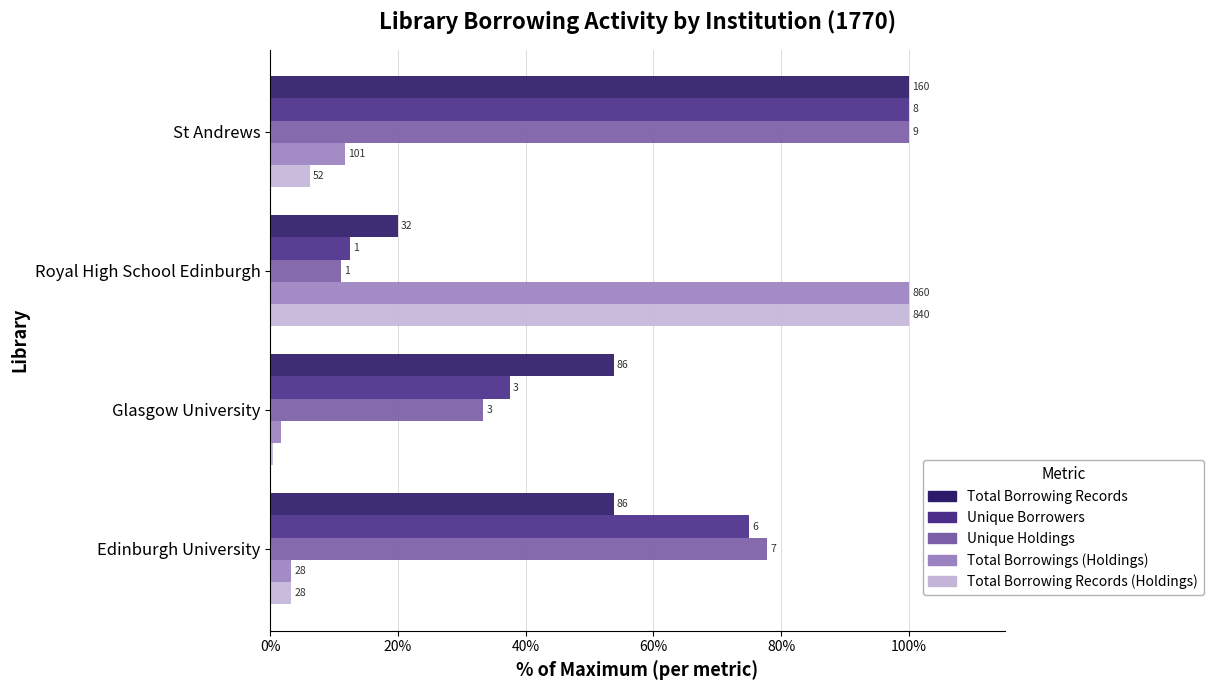

What are all the series names shown in the legend?

Total Borrowing Records, Unique Borrowers, Unique Holdings, Total Borrowings (Holdings), Total Borrowing Records (Holdings)